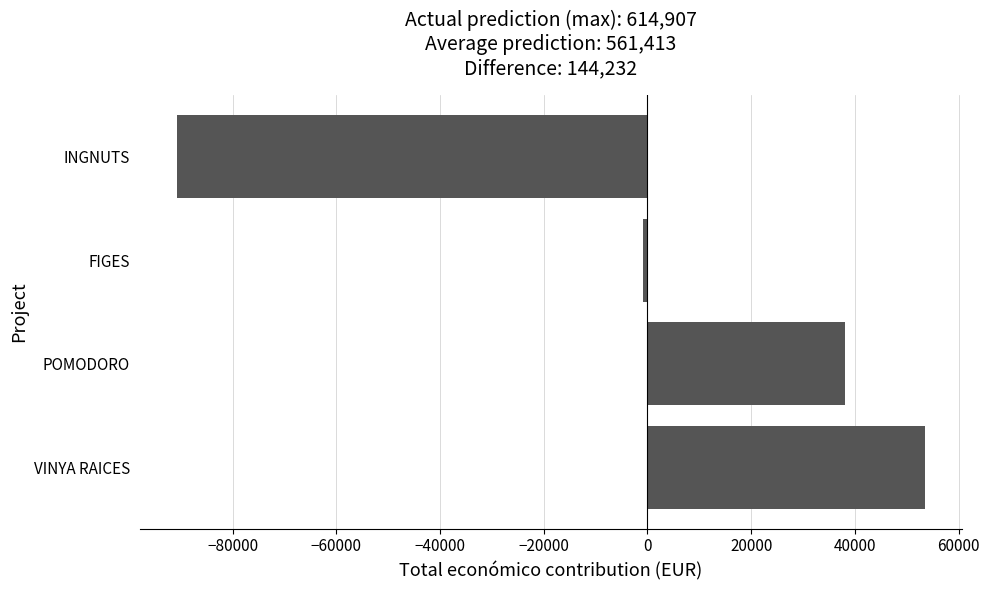

What is the difference between the second highest and minimum values?

128865.0